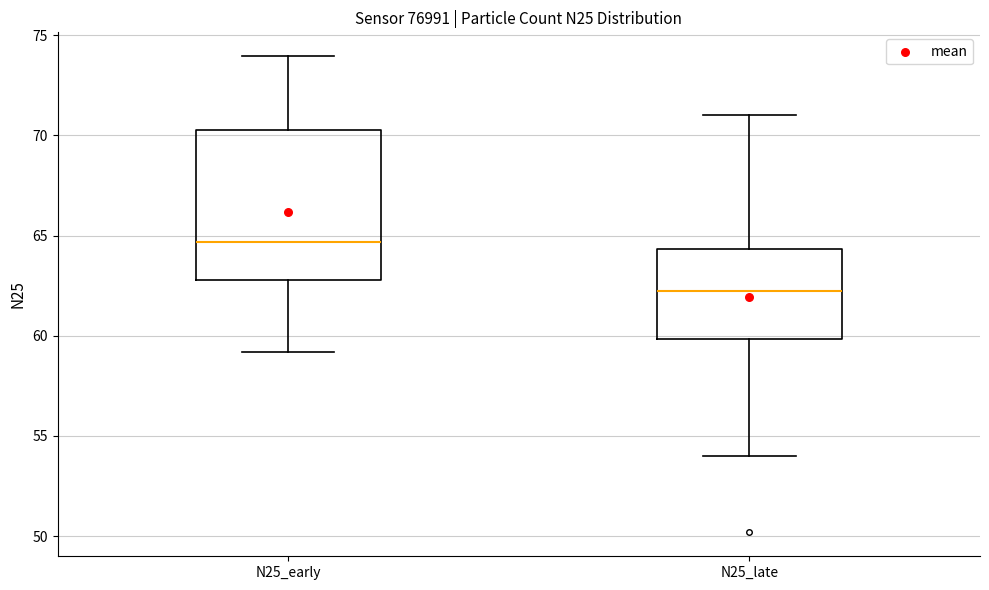

Which box has the lowest median line?

N25_late